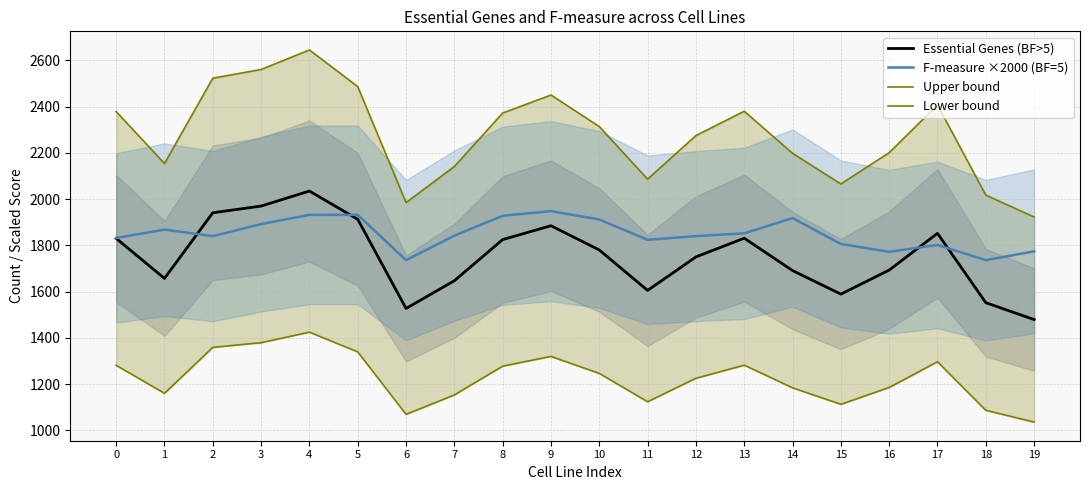

Reading left to right, extract all data points from this chart.

Essential Genes (BF>5): 0=1830.0	1=1657.0	2=1941.0	3=1970.0	4=2035.0	5=1913.0	6=1527.0	7=1647.0	8=1825.0	9=1885.0	10=1780.0	11=1605.0	12=1750.0	13=1831.0	14=1691.0	15=1589.0	16=1693.0	17=1852.0	18=1552.0	19=1479.0
F-measure ×2000 (BF=5): 0=1832.0	1=1868.0	2=1840.0	3=1892.0	4=1932.0	5=1932.0	6=1736.0	7=1842.0	8=1928.0	9=1948.0	10=1912.0	11=1824.0	12=1840.0	13=1852.0	14=1918.0	15=1806.0	16=1772.0	17=1802.0	18=1736.0	19=1774.0
Upper bound: 0=2379.0	1=2154.1	2=2523.3	3=2561.0	4=2645.5	5=2486.9	6=1985.1	7=2141.1	8=2372.5	9=2450.5	10=2314.0	11=2086.5	12=2275.0	13=2380.3	14=2198.3	15=2065.7	16=2200.9	17=2407.6	18=2017.6	19=1922.7
Lower bound: 0=1281.0	1=1159.9	2=1358.7	3=1379.0	4=1424.5	5=1339.1	6=1068.9	7=1152.9	8=1277.5	9=1319.5	10=1246.0	11=1123.5	12=1225.0	13=1281.7	14=1183.7	15=1112.3	16=1185.1	17=1296.4	18=1086.4	19=1035.3